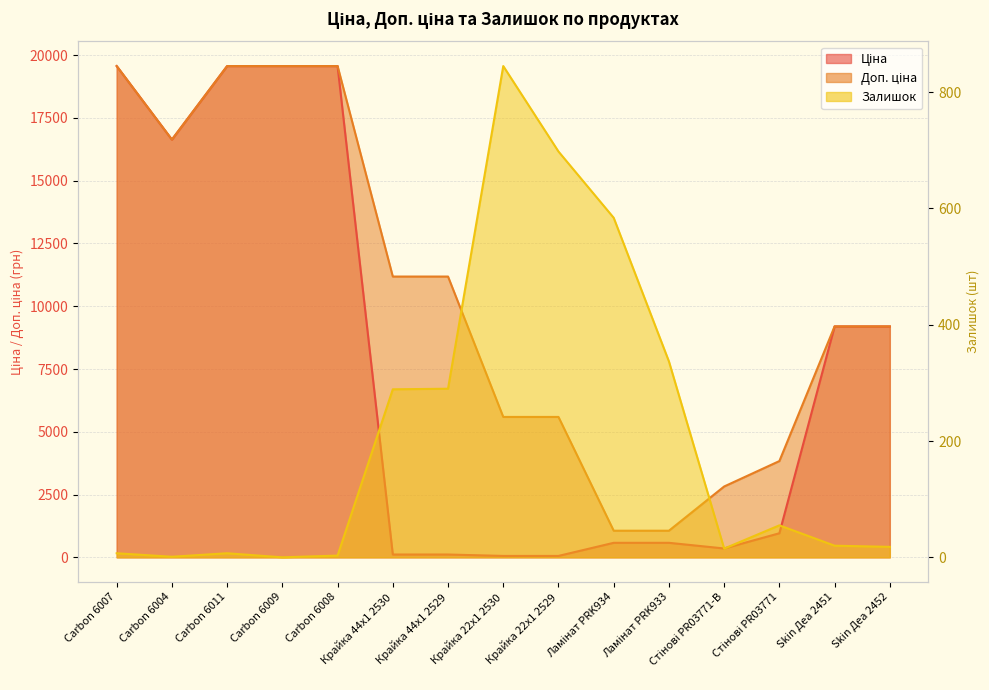

Count the number of categories in the chart.

15